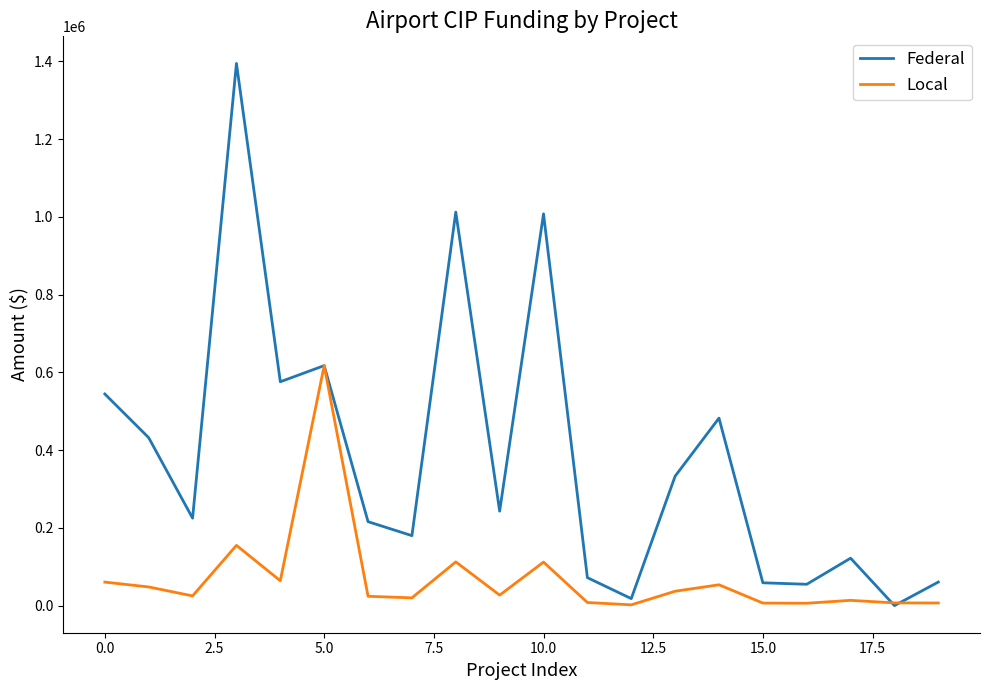

Which series has the largest total across all categories?

Federal